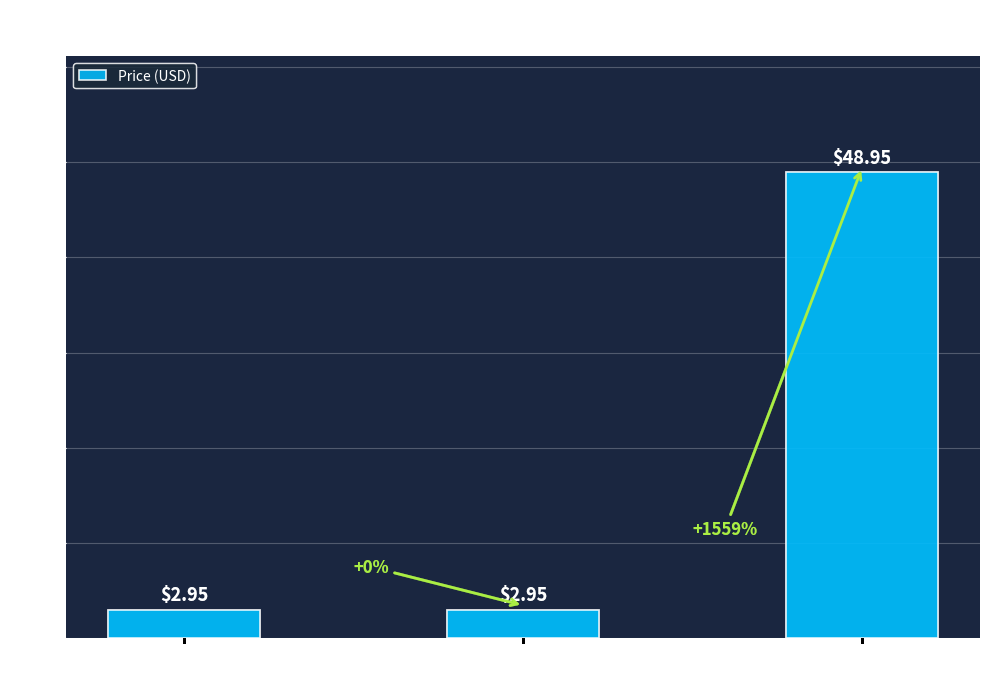

How many series are shown in this chart?

1